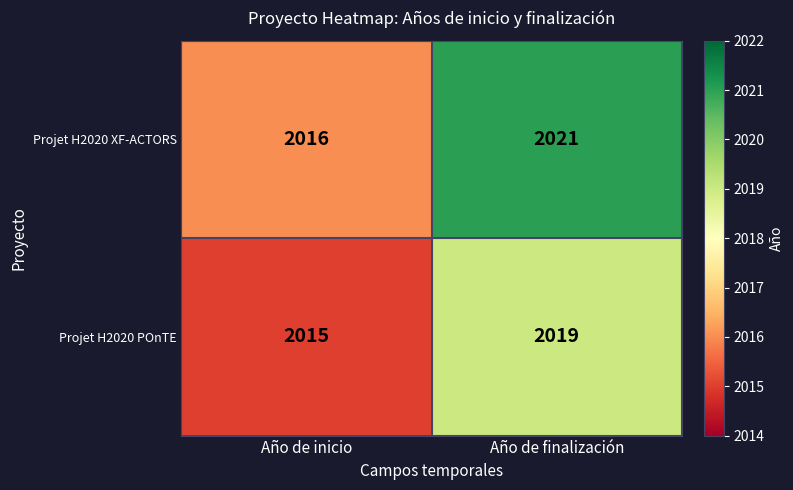

What is the minimum value shown in the chart?

2015